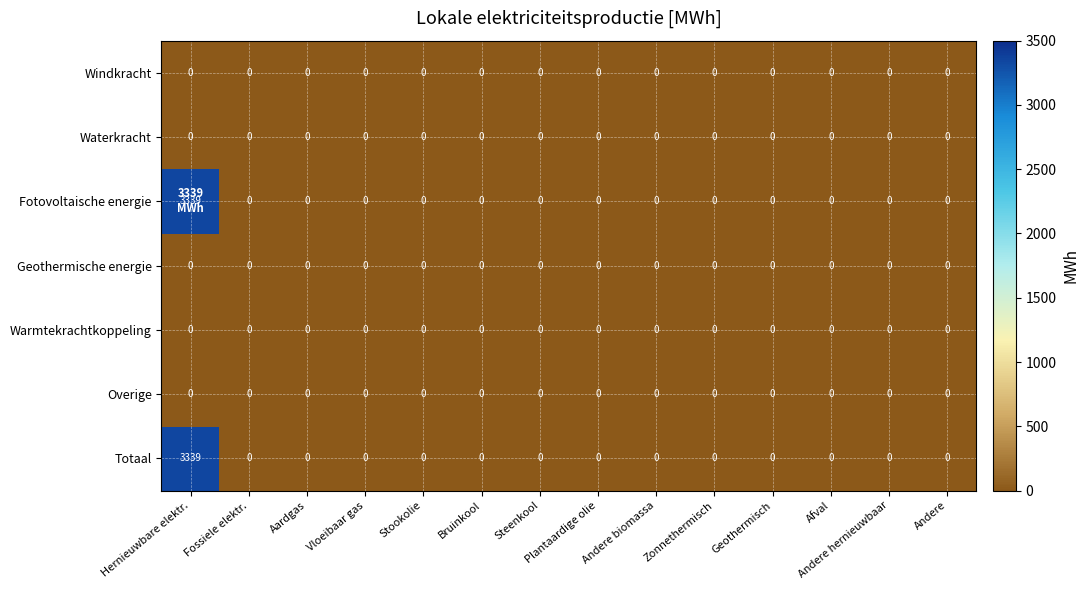

Which category has the highest value across all series?

Hernieuwbare elektr.